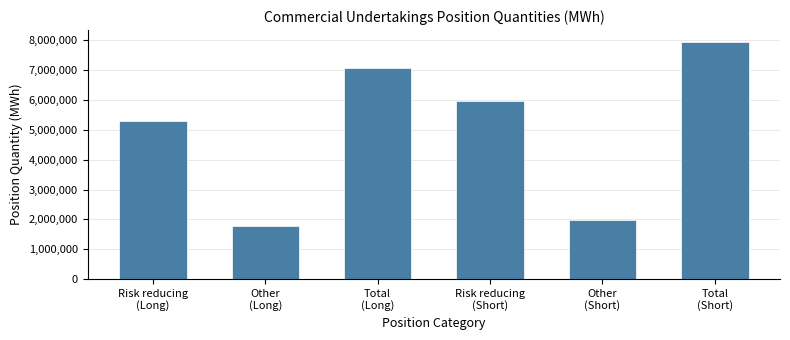

Reading right to left, what are all the values shown in this chart?

7948502	1972206	5976296	7087954	1793888	5294066